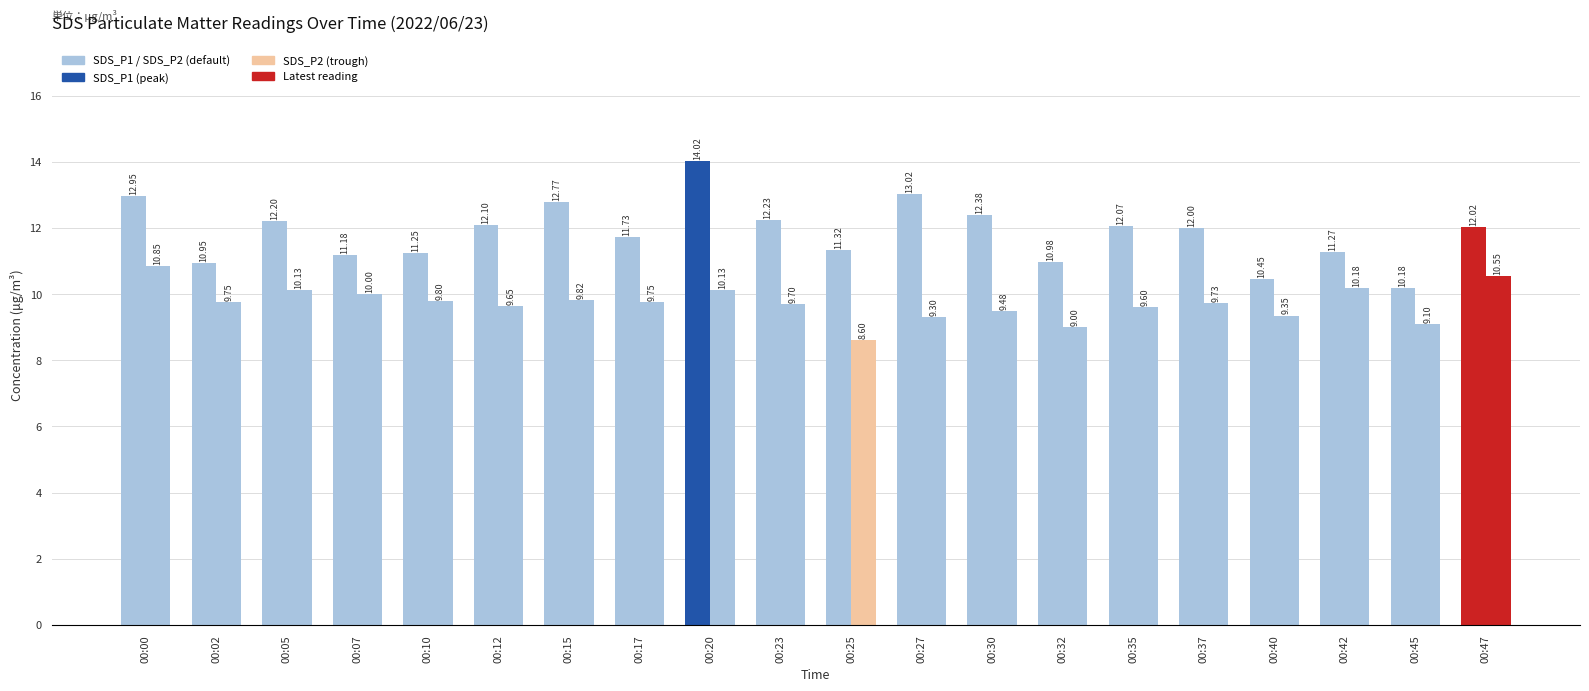

What is the minimum value shown in the chart?

8.6